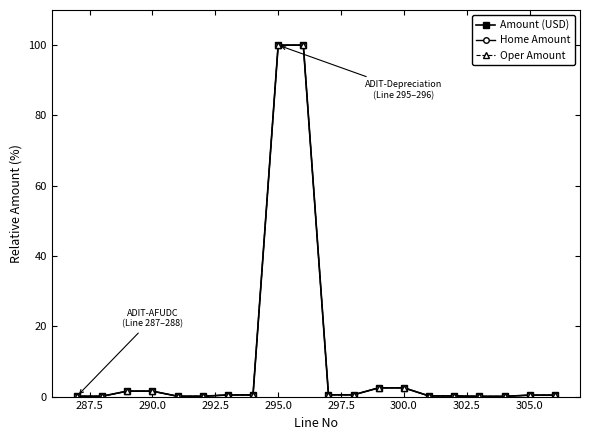

Reading left to right, extract all data points from this chart.

Amount (USD): 0.1	0.1	1.6	1.6	0.1	0.1	0.5	0.5	100.0	100.0	0.5	0.5	2.5	2.5	0.2	0.2	0.1	0.1	0.4	0.4
Home Amount: 0.1	0.1	1.6	1.6	0.1	0.1	0.5	0.5	100.0	100.0	0.5	0.5	2.5	2.5	0.2	0.2	0.1	0.1	0.4	0.4
Oper Amount: 0.1	0.1	1.6	1.6	0.1	0.1	0.5	0.5	100.0	100.0	0.5	0.5	2.5	2.5	0.2	0.2	0.1	0.1	0.4	0.4